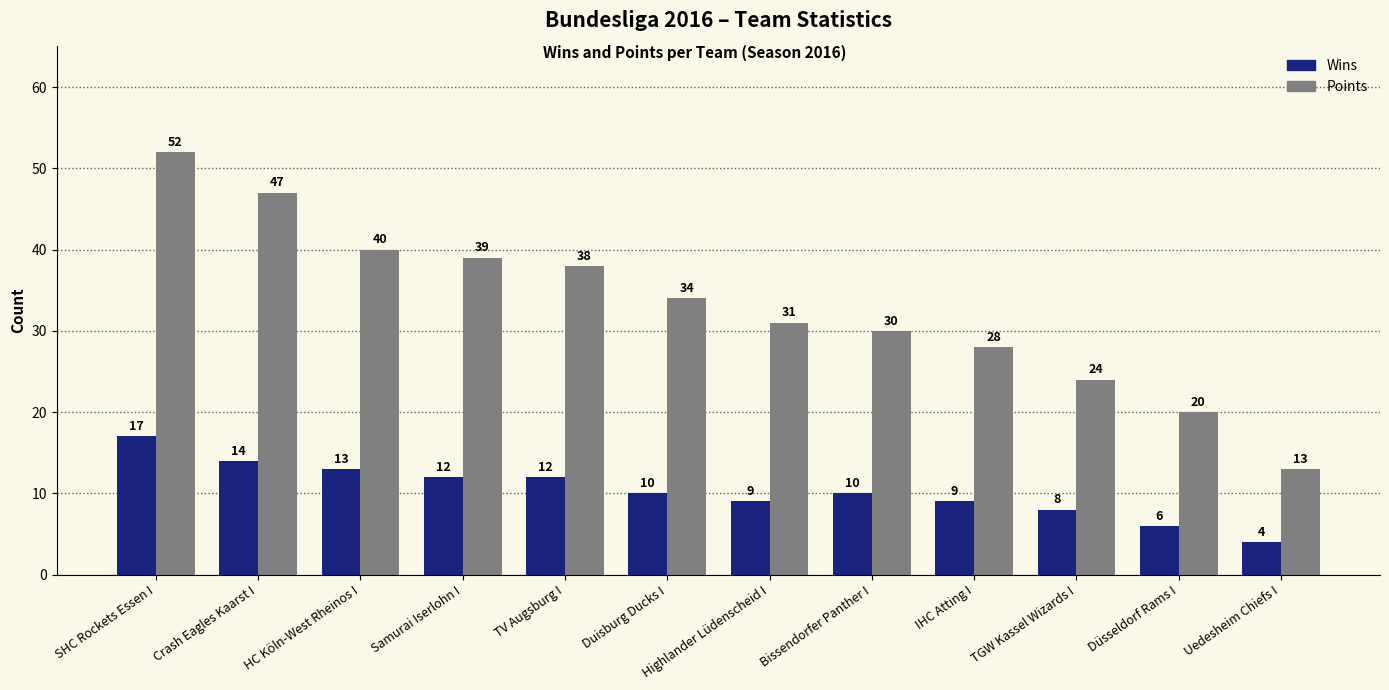

What is the maximum value shown in the chart?

52